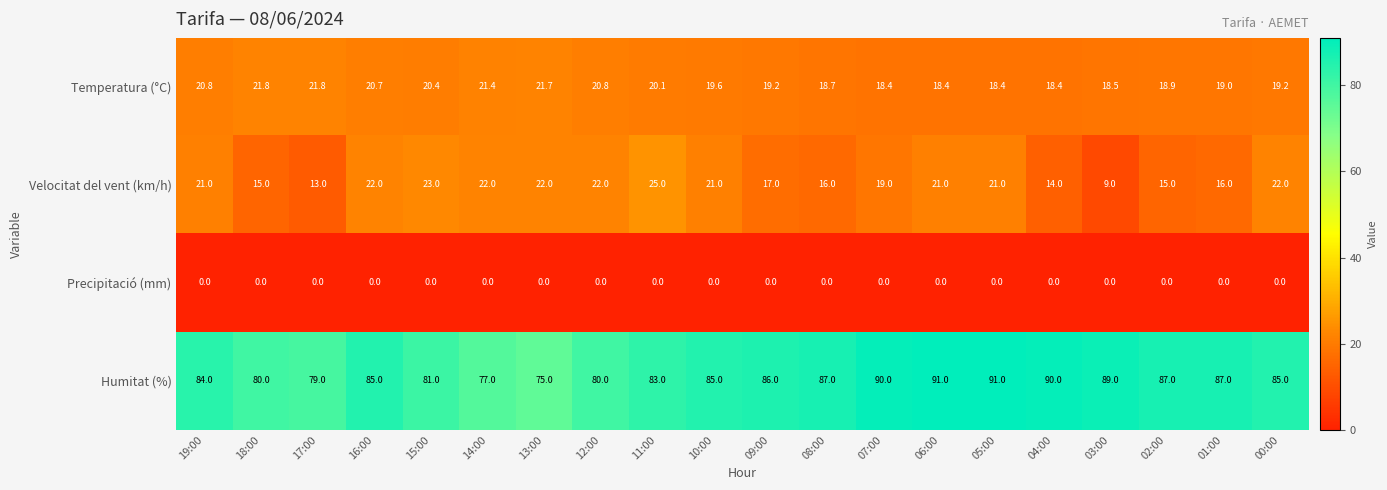

What is the spread (max minus min) of values at 04:00?

90.0